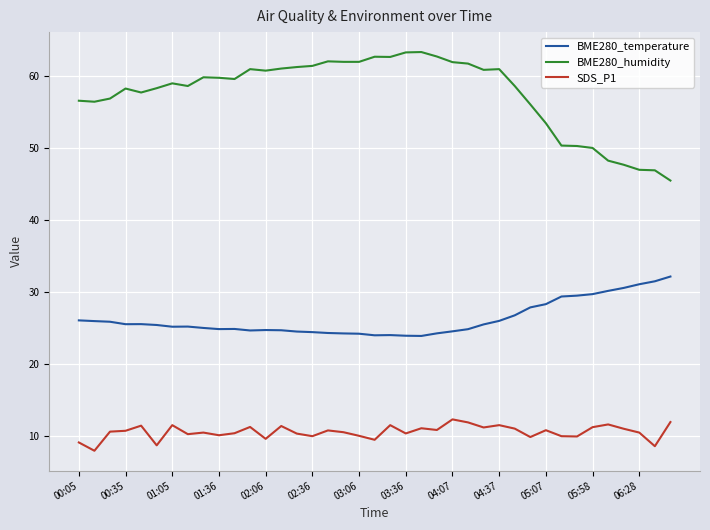

What is the minimum value shown in the chart?

8.0